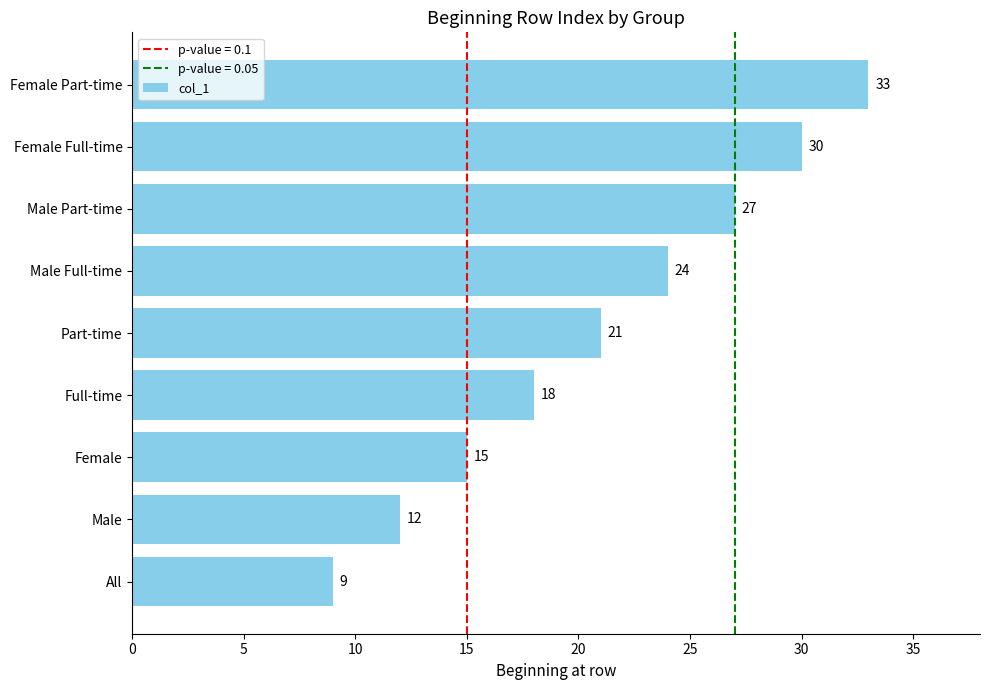

Reading bottom to top, what are all the values shown in this chart?

9	12	15	18	21	24	27	30	33